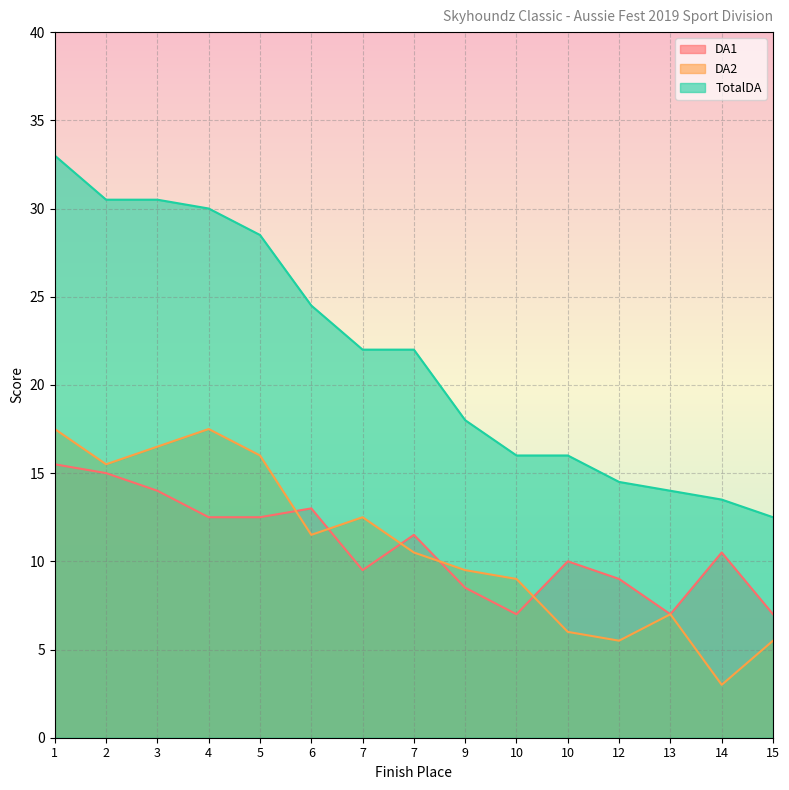

In DA2, how many points are lower than both neighbors (excluding endpoints)?

4